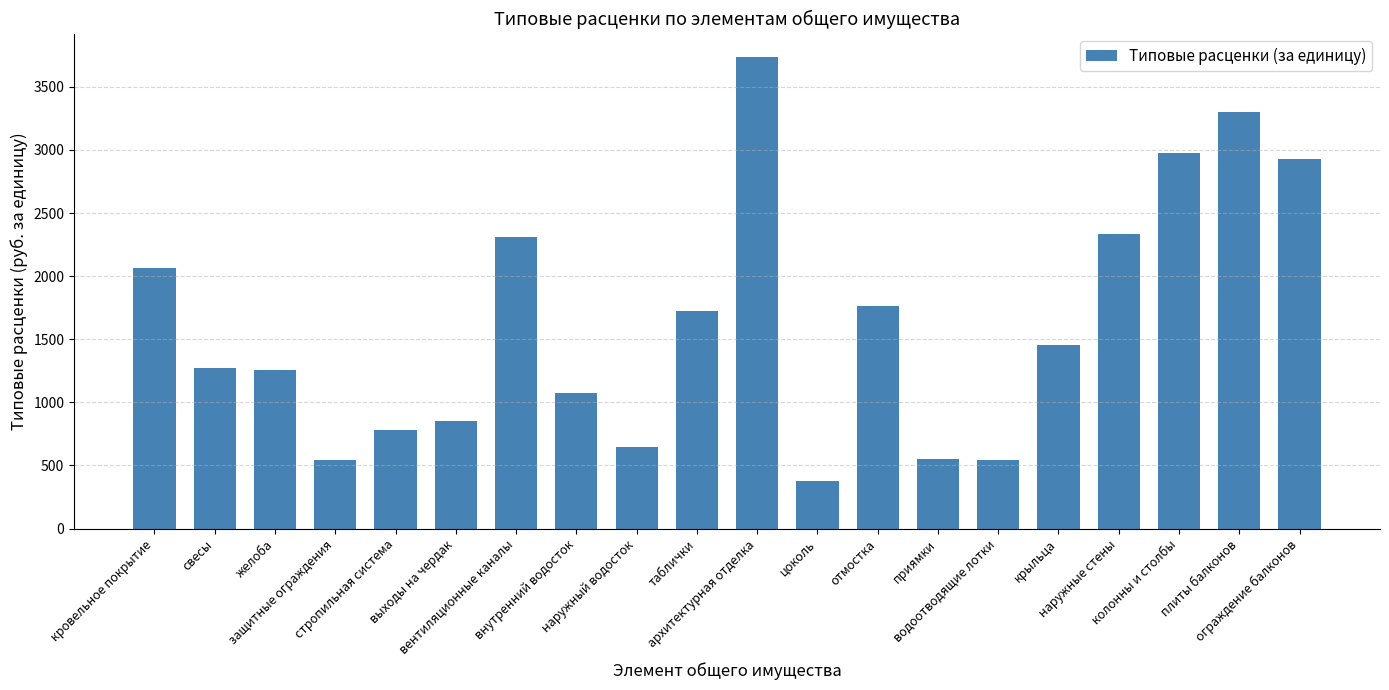

What is the maximum value shown in the chart?

3735.1